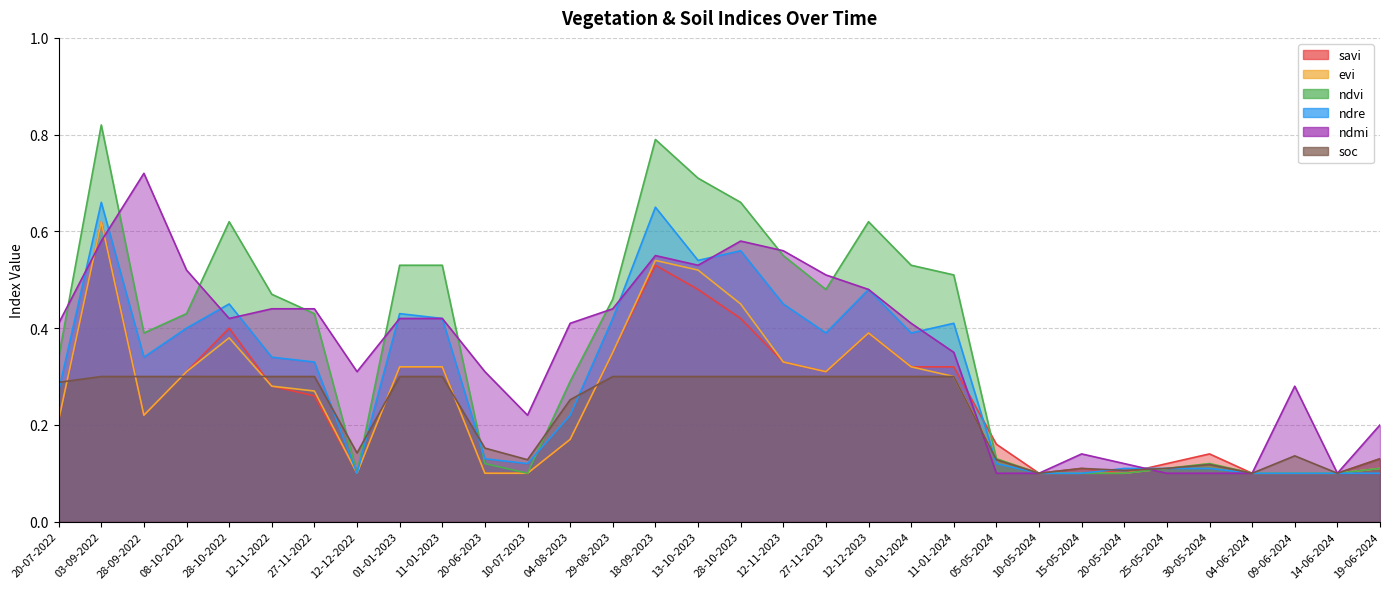

How many evi values are between 0 and 1?

32